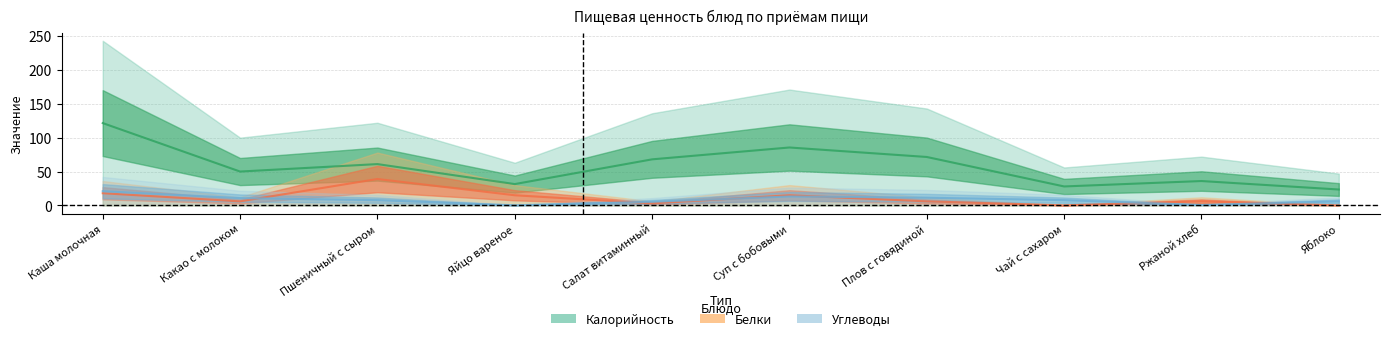

How many categories are shown in the chart?

10